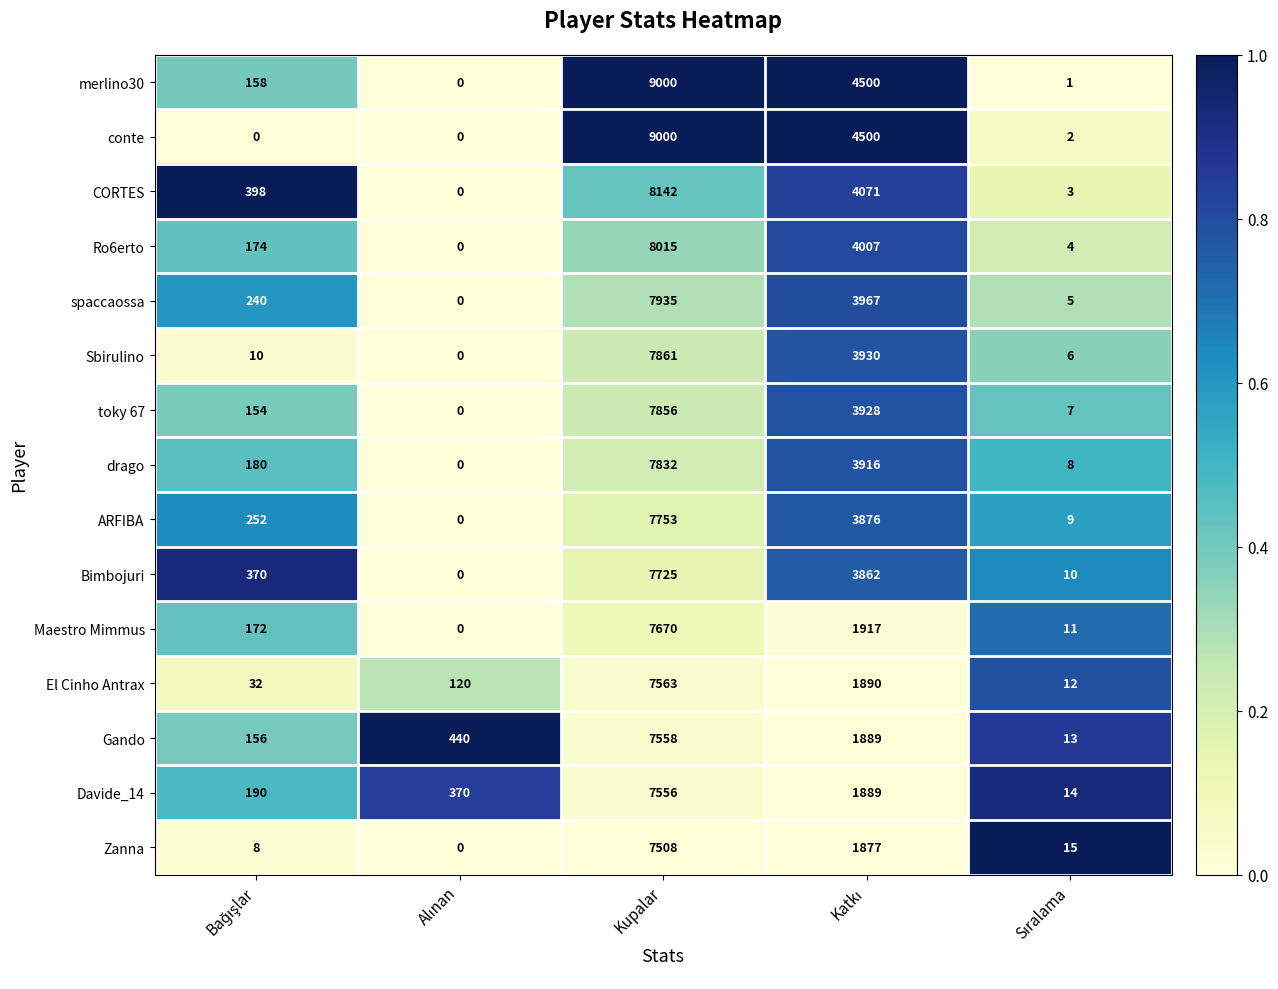

What is the difference between the maximum and minimum values in the Maestro Mimmus series?

7670